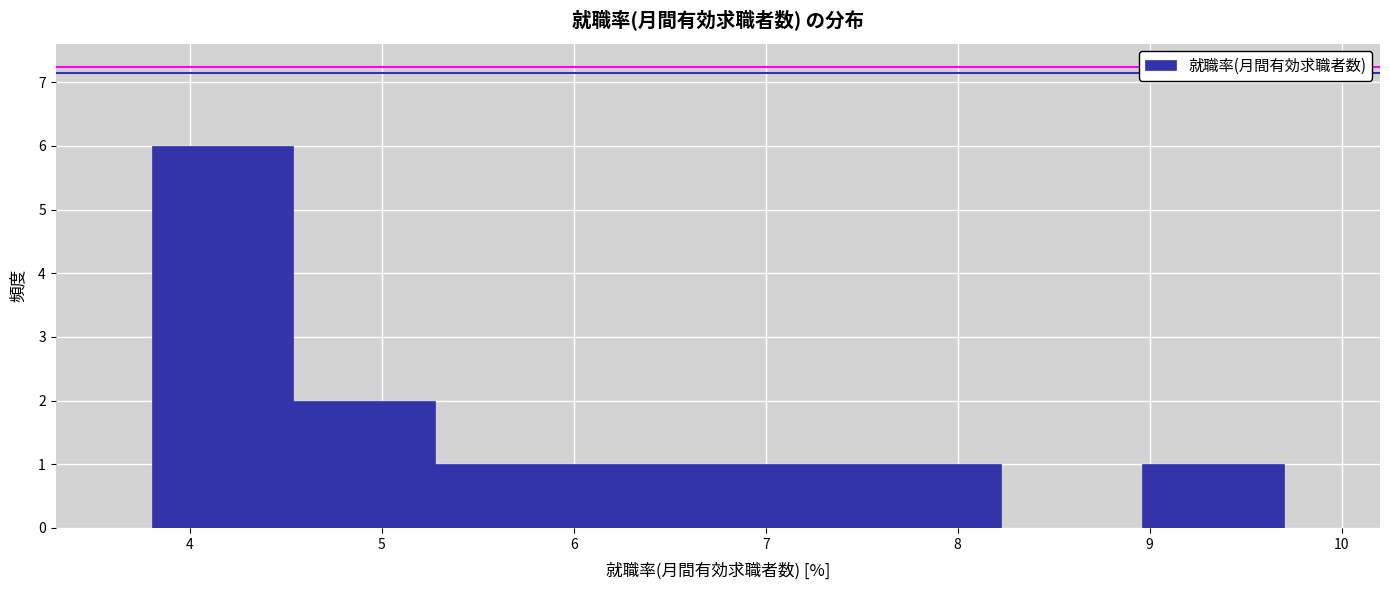

Which range on the x-axis has the tallest bar?

3.8 to 4.5